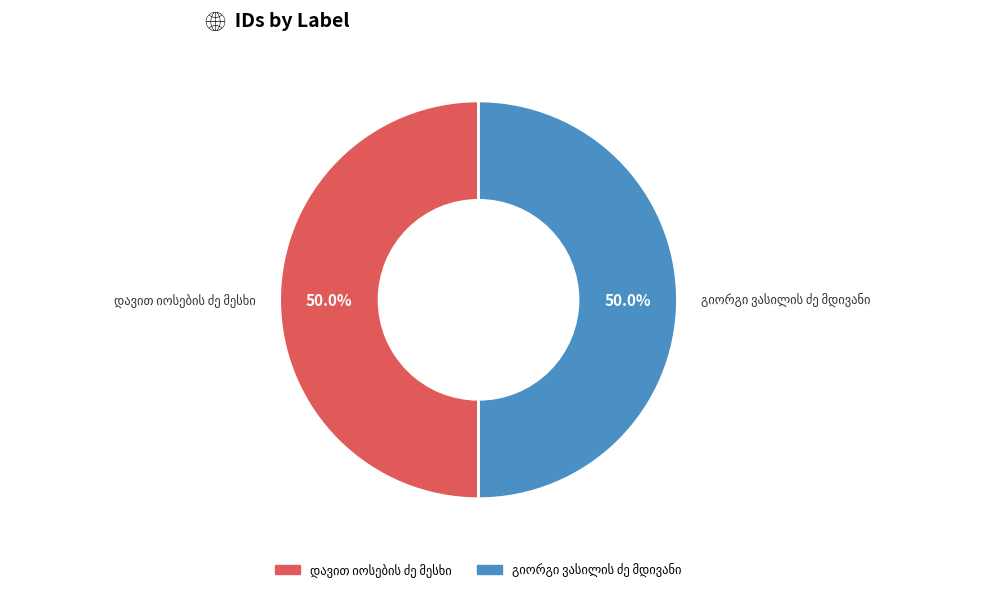

Approximately how many times larger is the value at დავით იოსების ძე მესხი compared to გიორგი ვასილის ძე მდივანი?

1.0